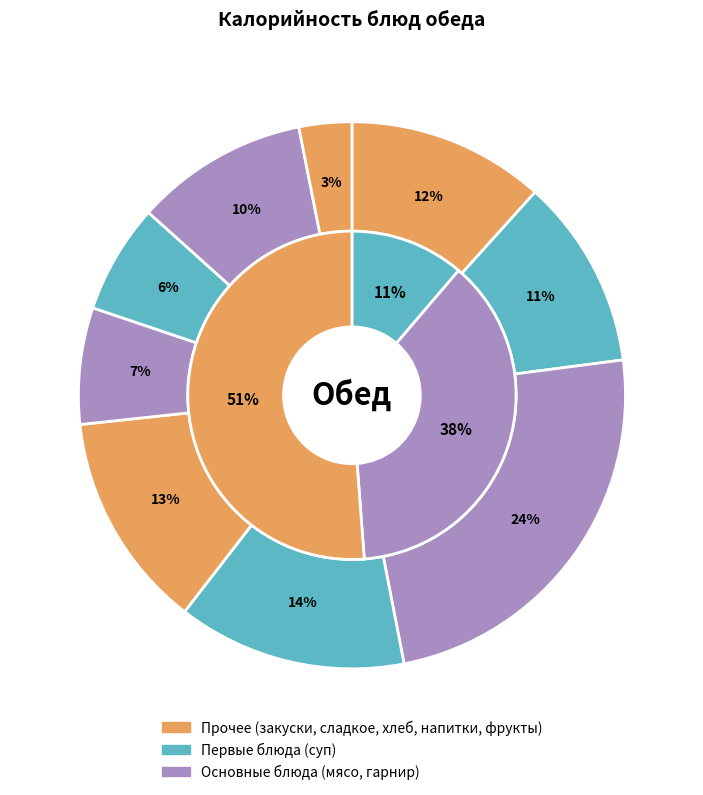

How many segments does this pie chart have?

9